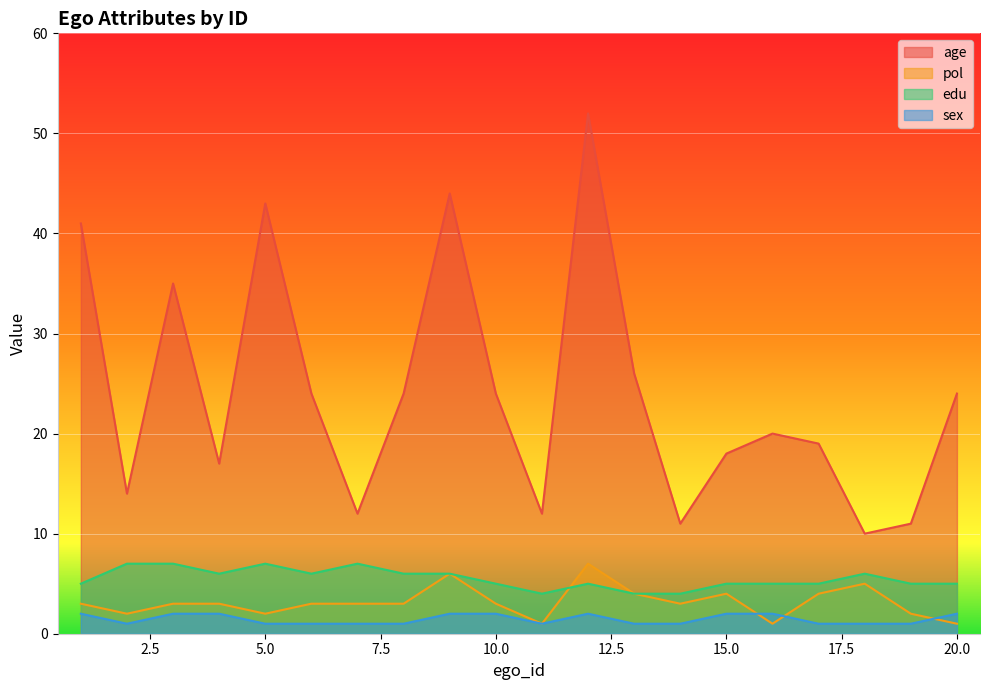

Where is the first local maximum for edu?

5